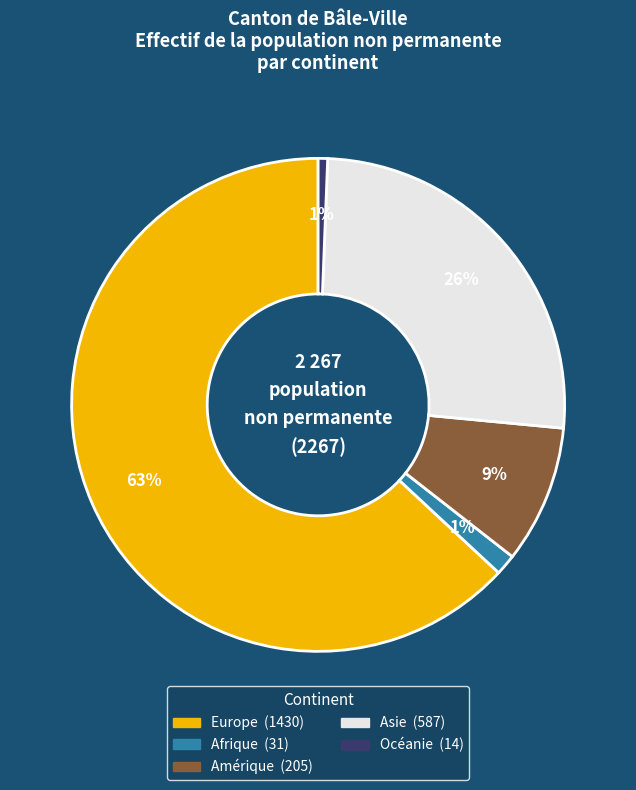

Does any single category account for the majority?

Yes